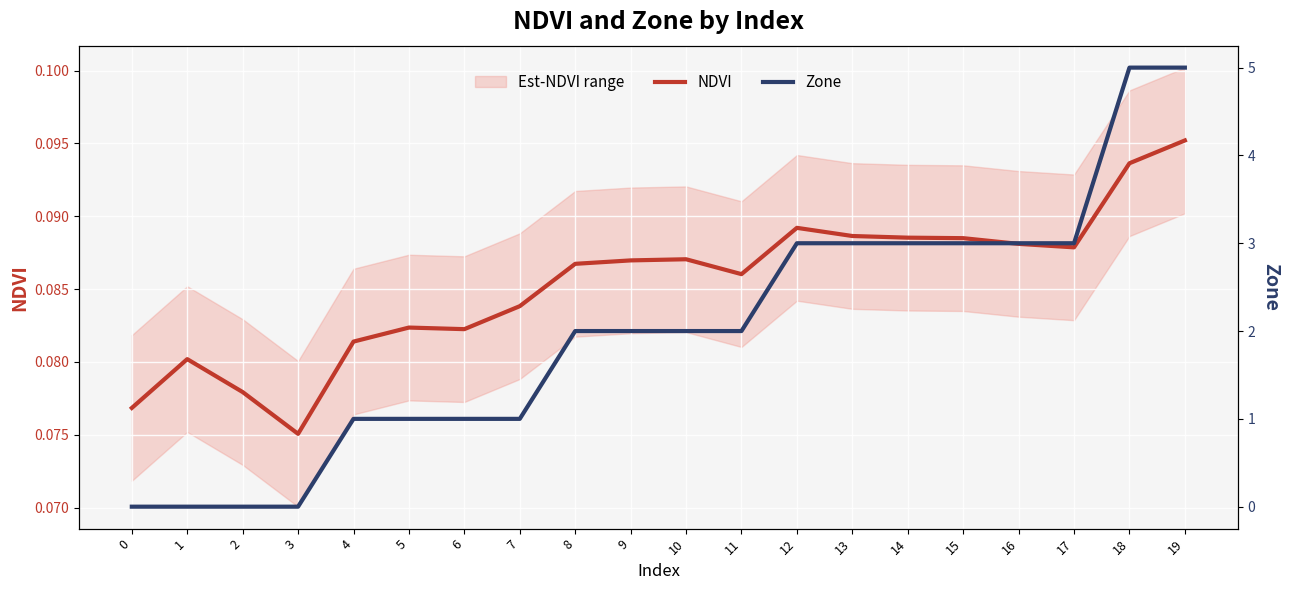

Which category has the highest value in the NDVI series?

19